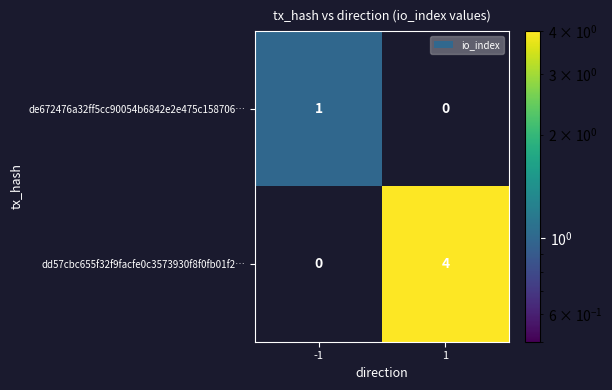

The de672476a32ff5cc90054b6842e2e475c158706… series shows 1 at -1. True or false?

True